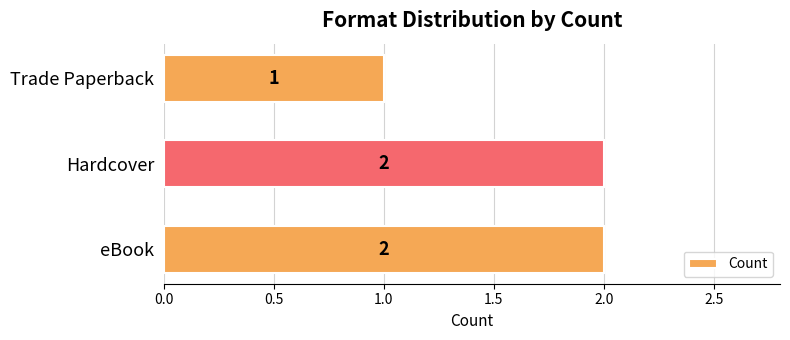

What is the sum of all values?

5